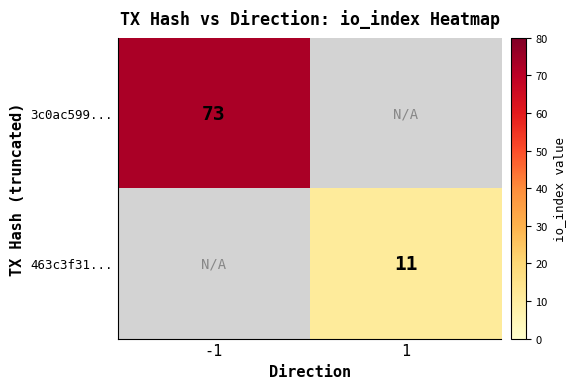

Is it true that 3c0ac599... equals 73 at -1?

True